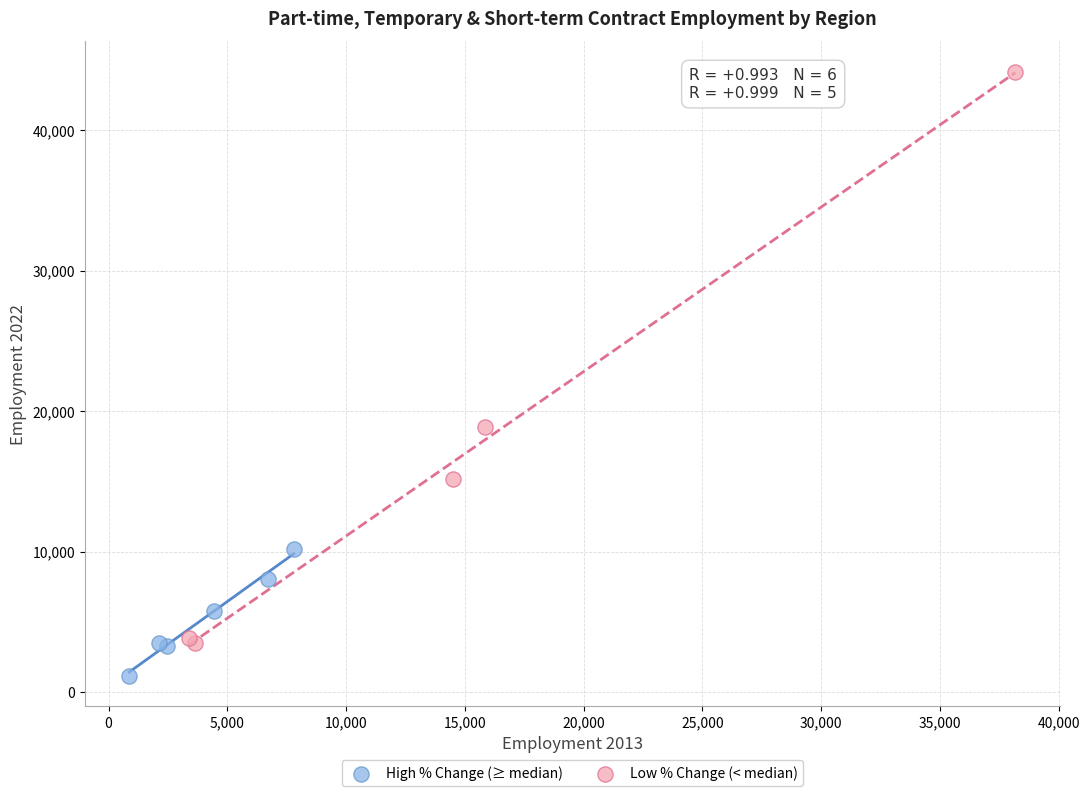

Which series reaches the maximum Y coordinate?

Low % Change (< median)